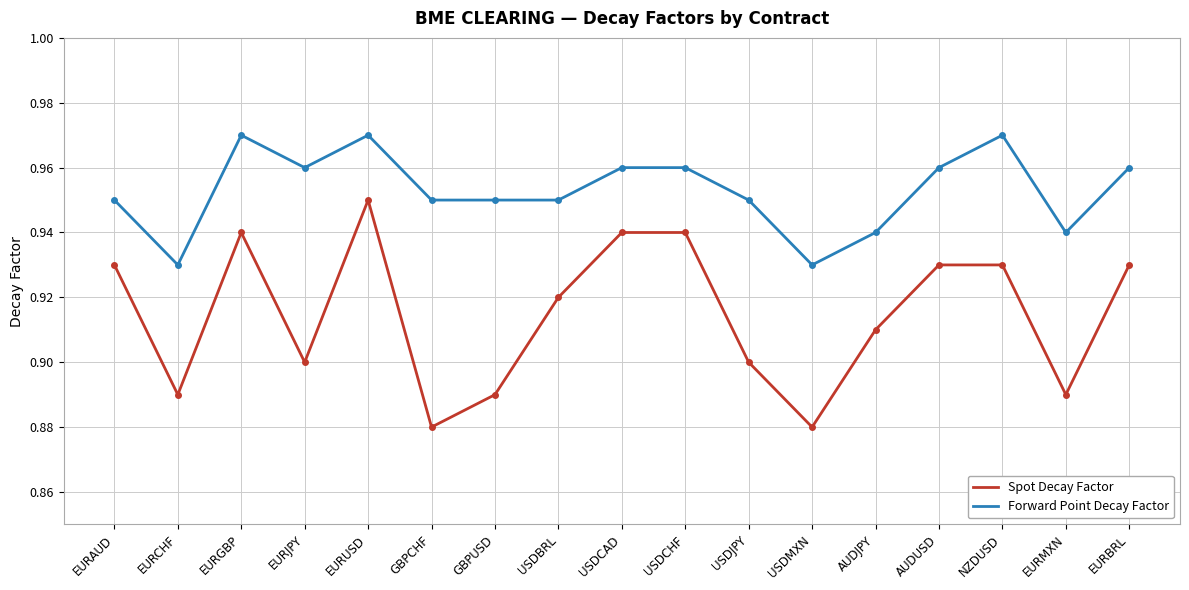

True or false: Forward Point Decay Factor and Spot Decay Factor cross at least once.

False